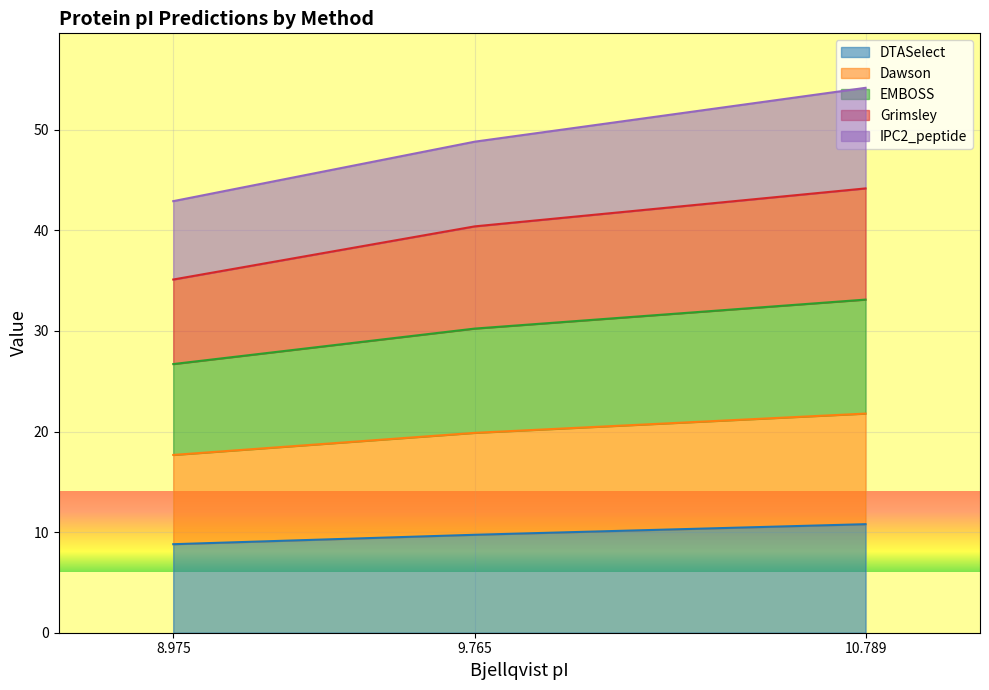

What is the total value across all series at 8.975?

42.9